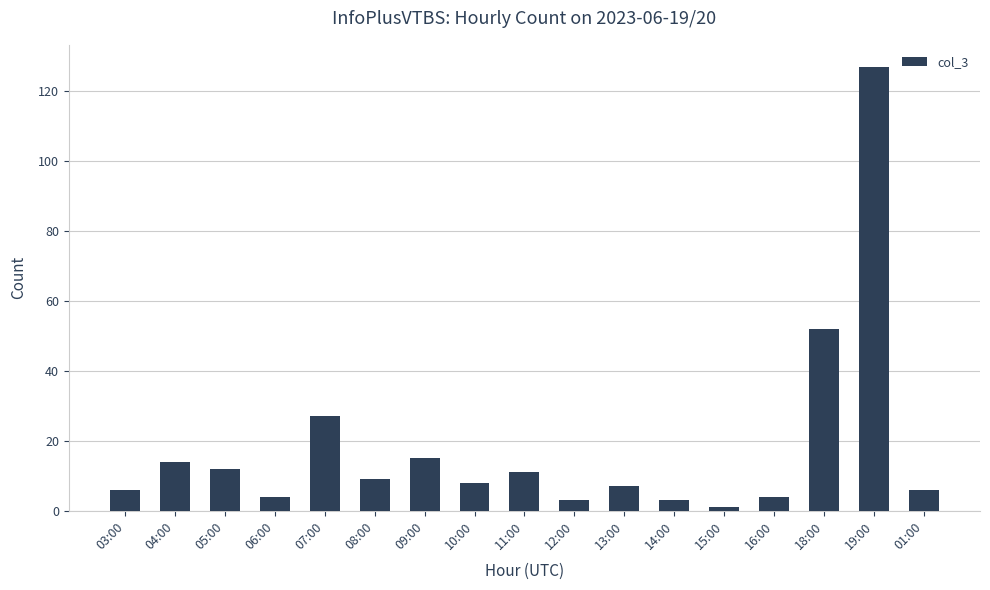

Reading left to right, what are all the values shown in this chart?

6	14	12	4	27	9	15	8	11	3	7	3	1	4	52	127	6